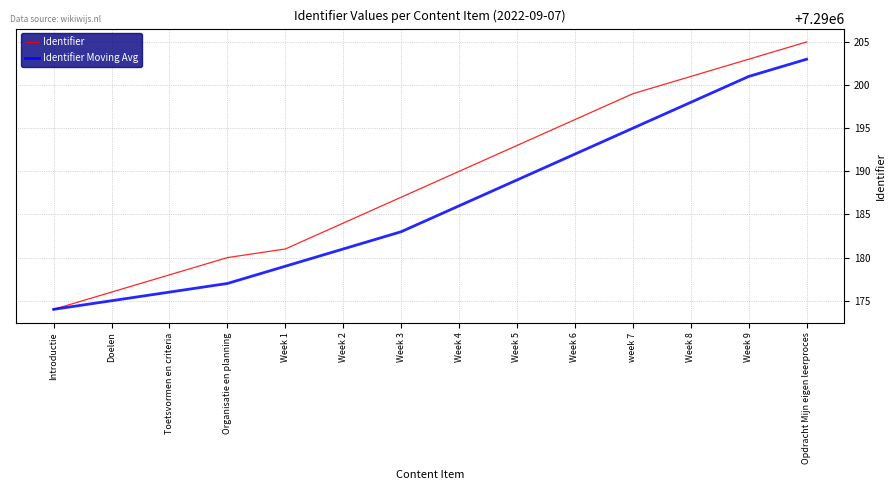

Between week 7 and Opdracht Mijn eigen leerproces, which series saw the biggest shift?

Identifier Moving Avg